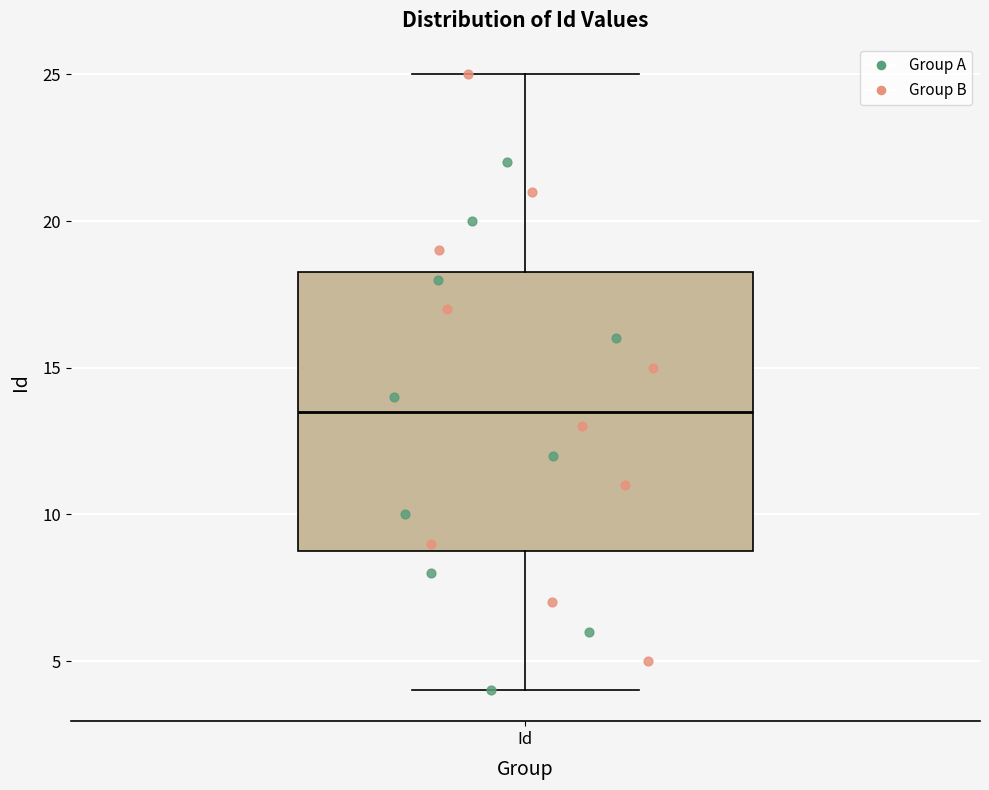

Transcribe this box plot: give where the median line is, the range the box spans, and where the two whiskers end, as read against the y-axis. The values are not printed on the chart, so give them approximately, as read against the axis.

median 13.5, box 9.0 to 18.5, whiskers 4.0 to 25.0